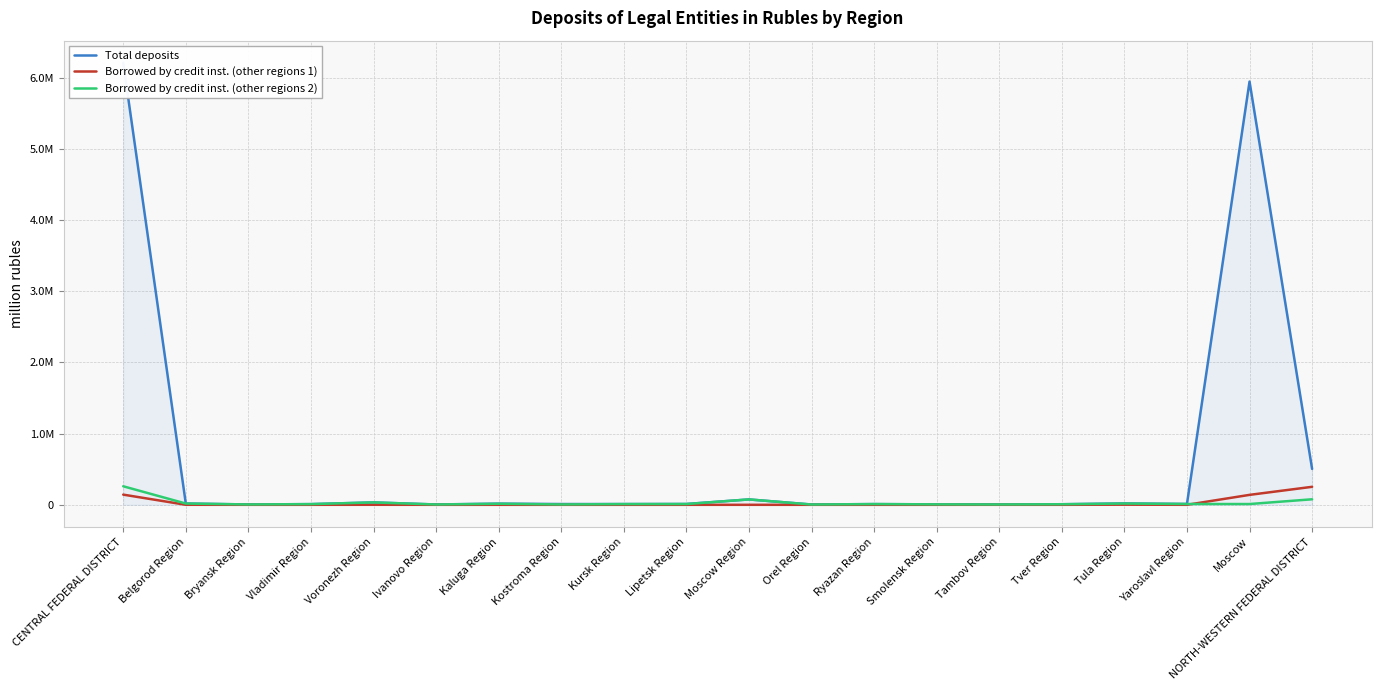

Between which two adjacent categories do Borrowed by credit inst. (other regions 1) and Borrowed by credit inst. (other regions 2) first intersect?

Yaroslavl Region and Moscow